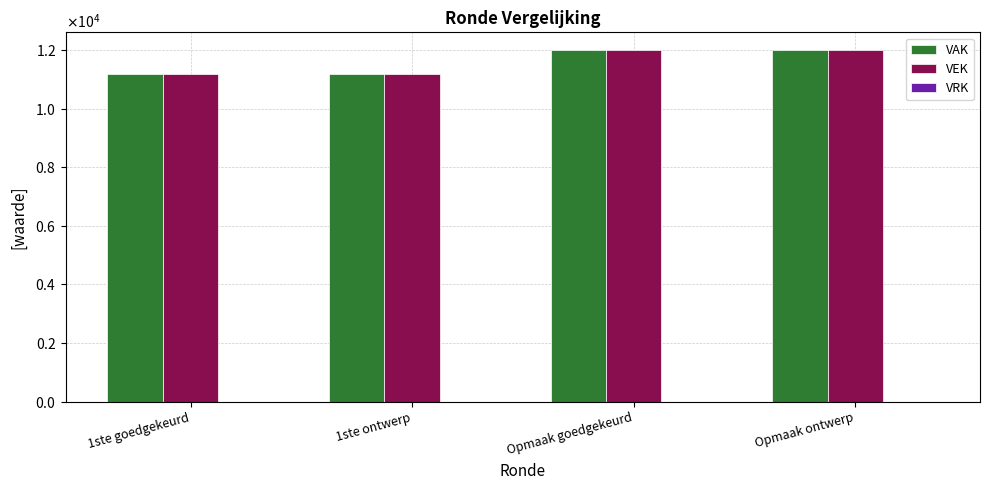

What is the label of the 2nd bar from the left?

1ste ontwerp